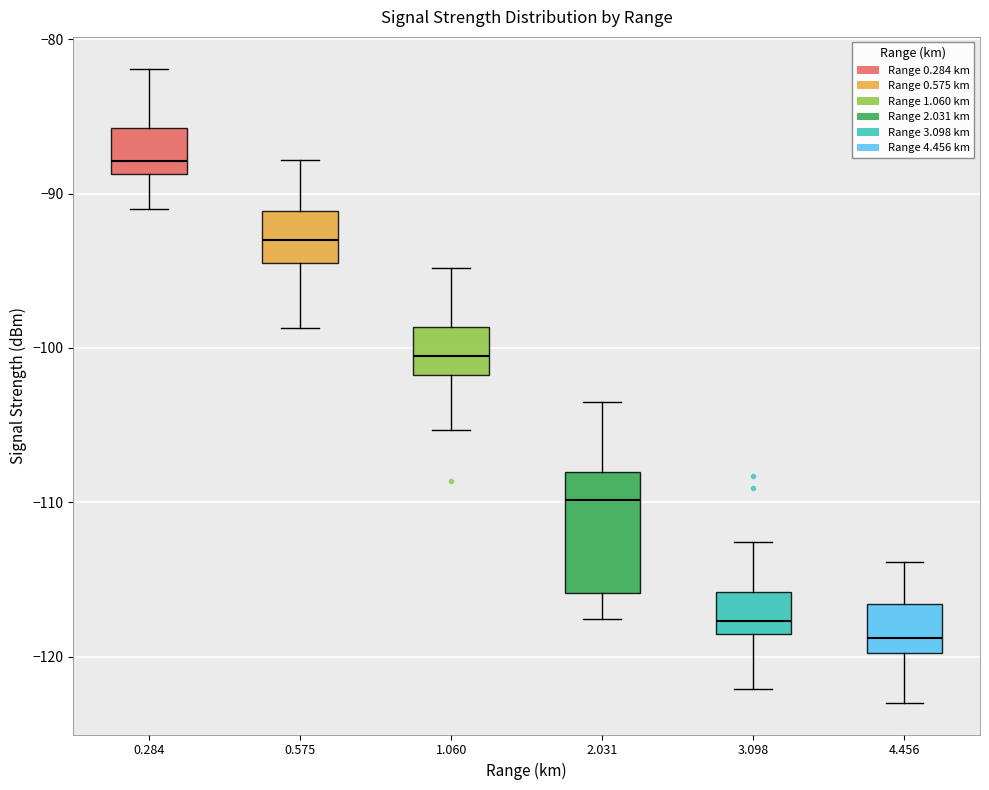

Reading left to right, transcribe this box plot: for each box, give where its median line is, the range the box spans, and where its two whiskers end, as read against the y-axis. The values are not printed on the chart, so give them approximately, as read against the axis.

0.284: median -88, box -89 to -86, whiskers -91 to -82
0.575: median -93, box -94 to -91, whiskers -99 to -88
1.060: median -100, box -102 to -99, whiskers -105 to -95
2.031: median -110, box -116 to -108, whiskers -118 to -103
3.098: median -118, box -119 to -116, whiskers -122 to -113
4.456: median -119, box -120 to -117, whiskers -123 to -114